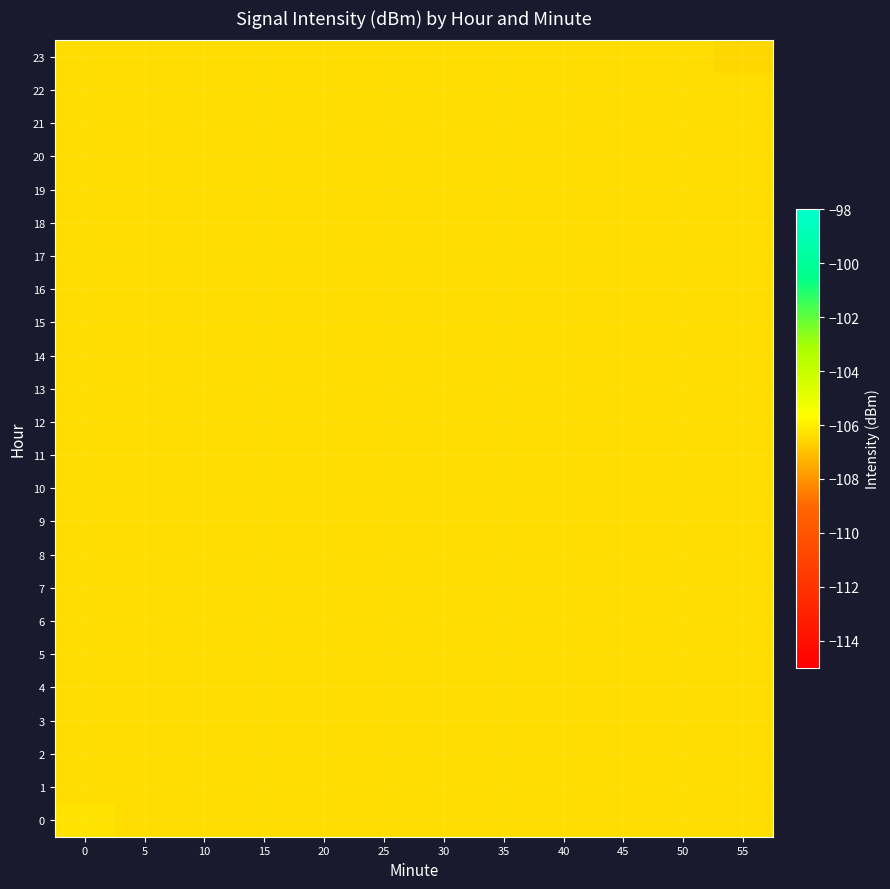

How many distinct data groups are displayed?

24